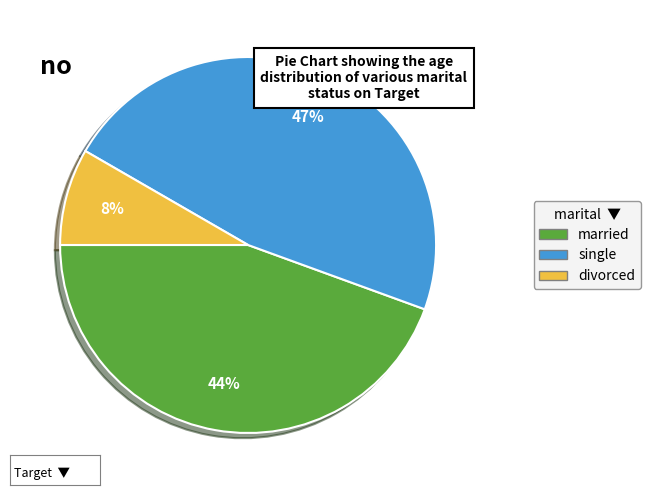

Is there any slice that represents more than half of the pie?

No